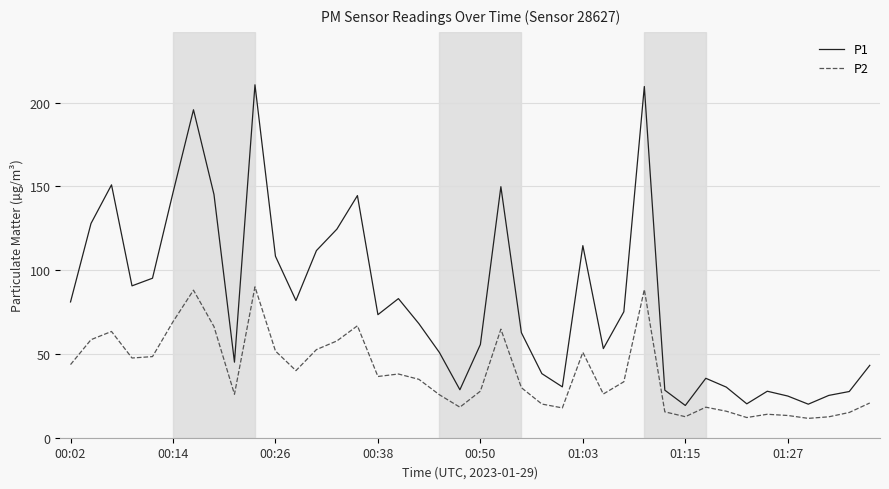

Which series has the largest range (max minus min)?

P1